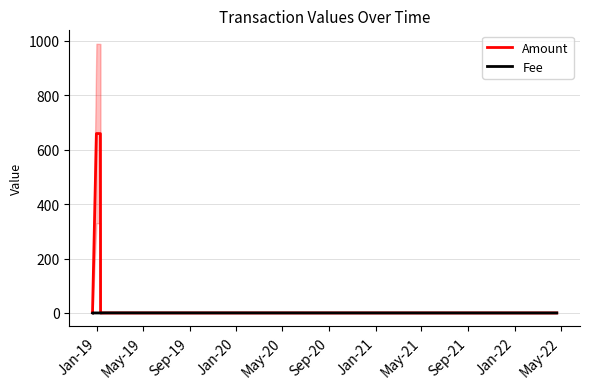

True or false: Amount has a value of 0.0 at May-19.

True